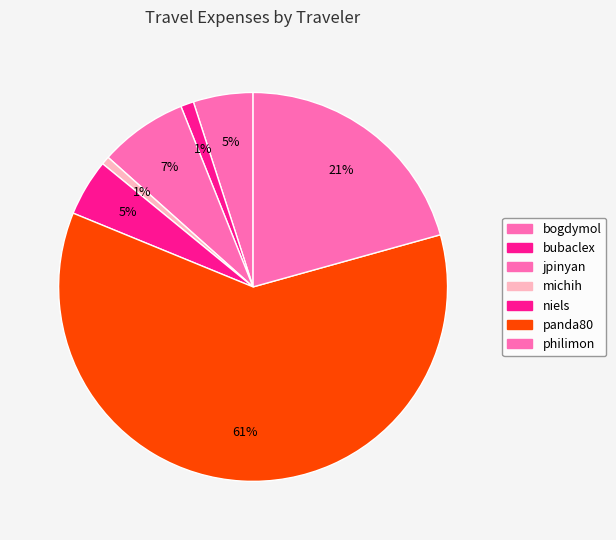

The michih slice represents 1% of the pie. True or false?

True